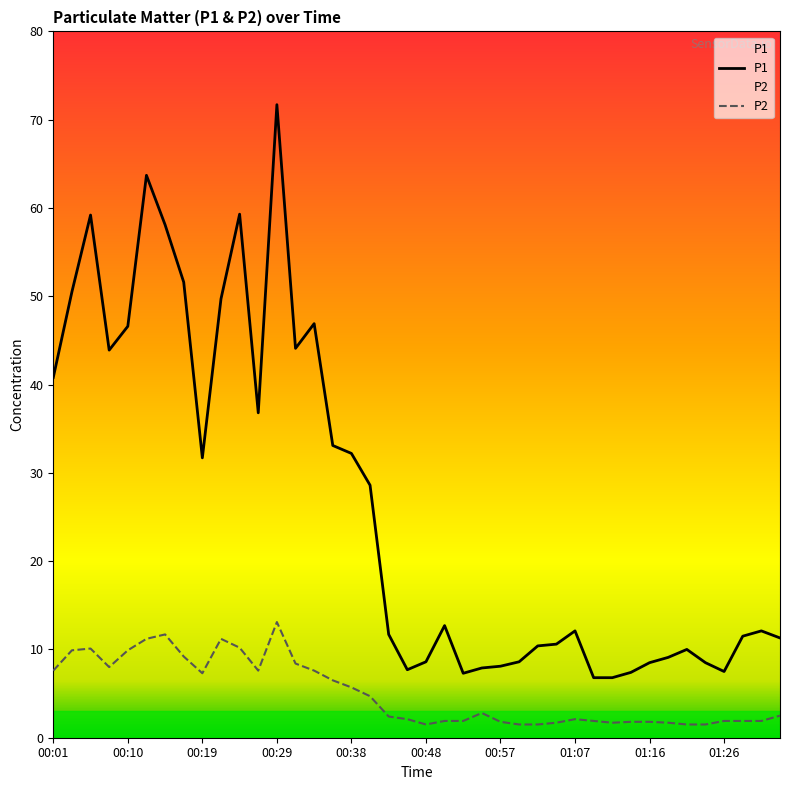

Where is the first local maximum for P1?

00:05